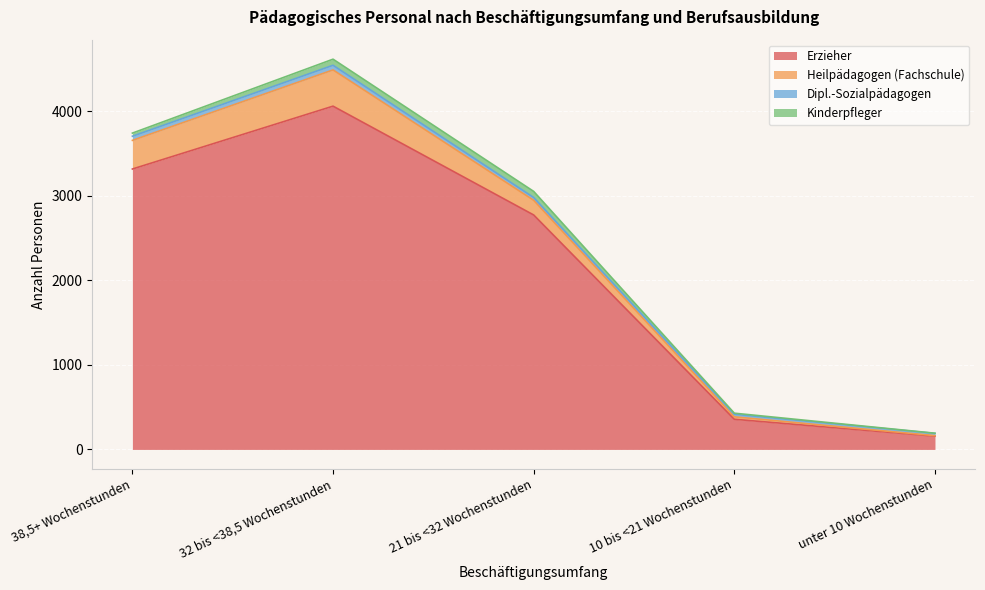

Which series has the largest range (max minus min)?

Erzieher